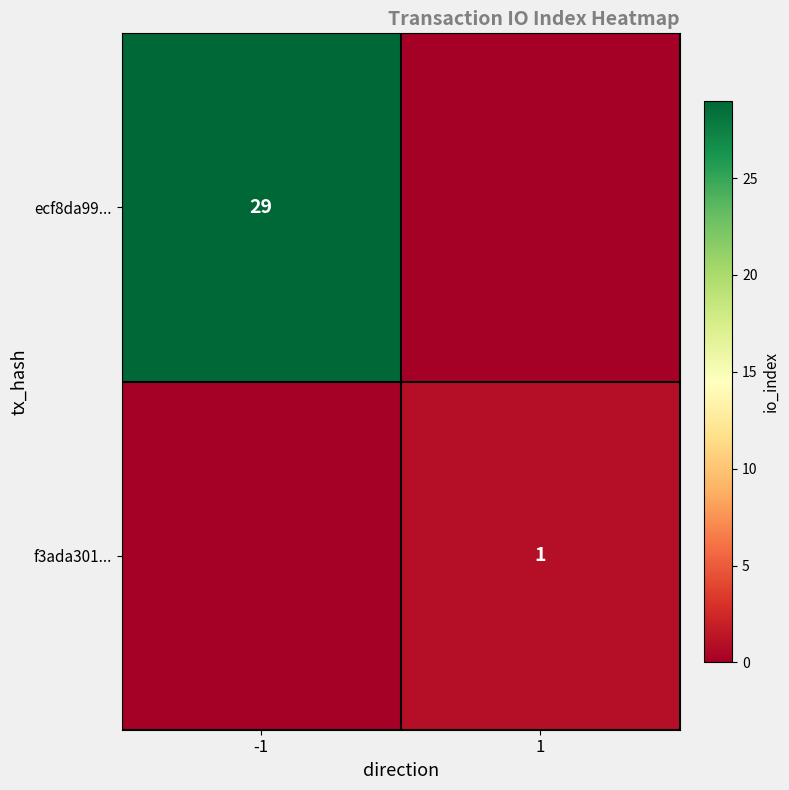

Is the value of f3ada301... at 1 greater than the value of ecf8da99... at -1?

No